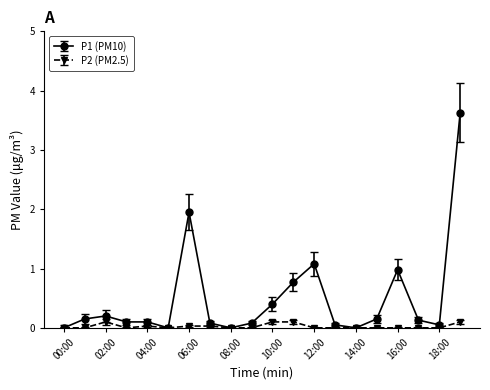

Rank the series by their average value, from lowest to highest.

P2 (PM2.5), P1 (PM10)